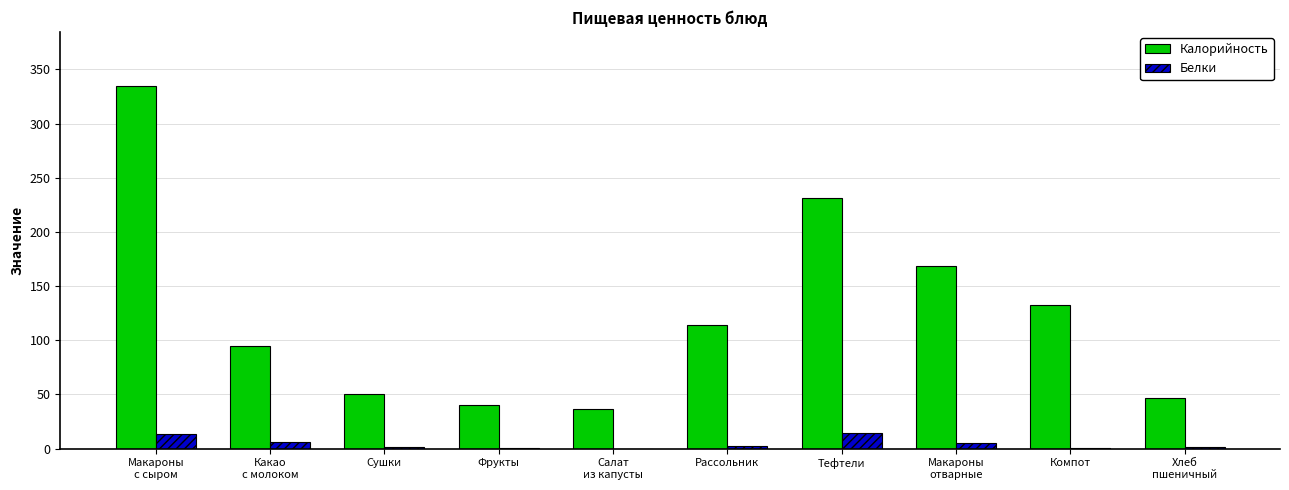

Which series has the largest total across all categories?

Калорийность